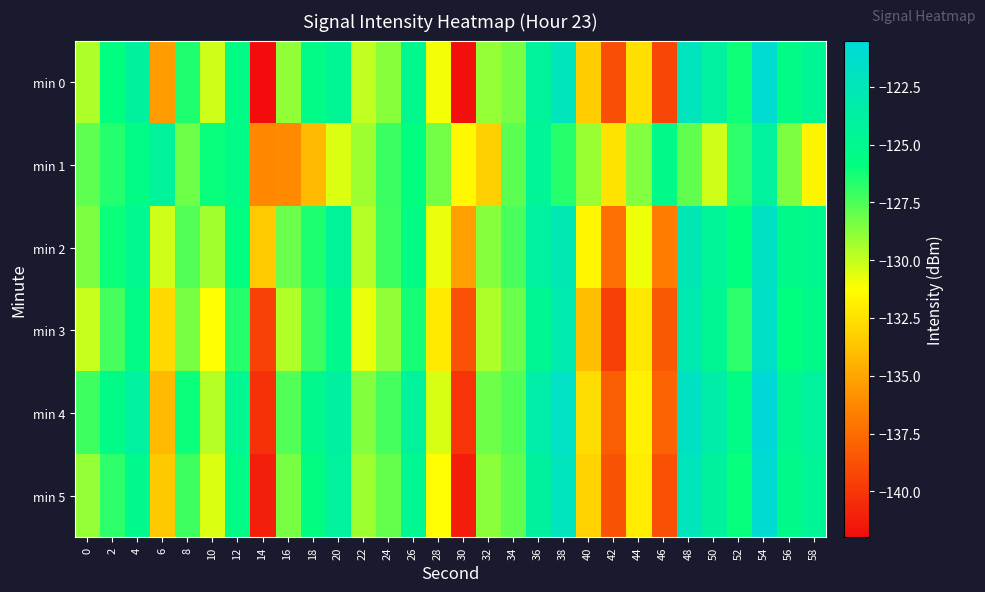

What is the total value across all series at 24?

-767.3